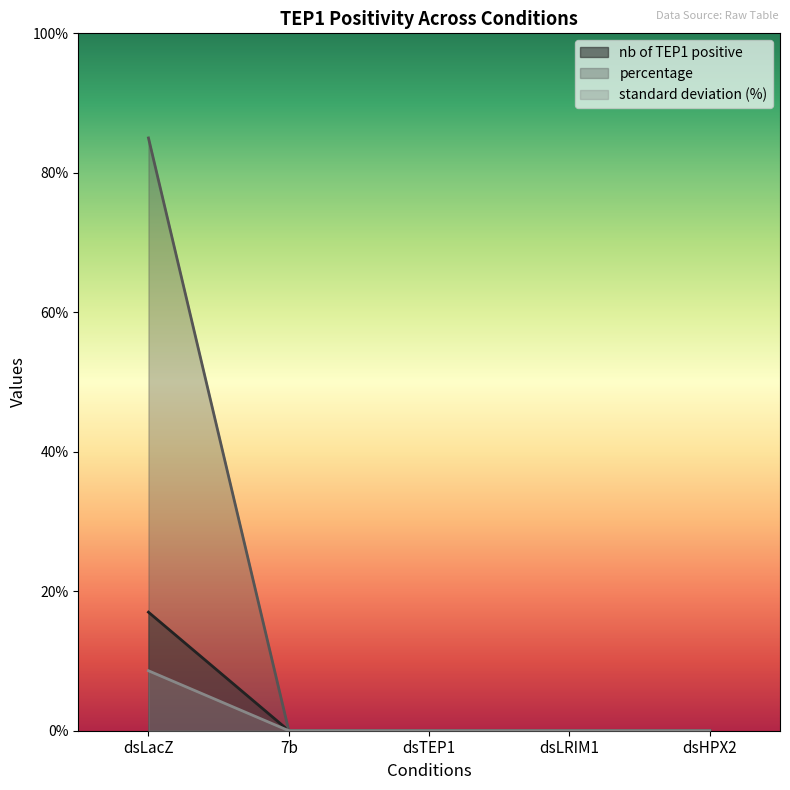

Which category has the highest value across all series?

dsLacZ